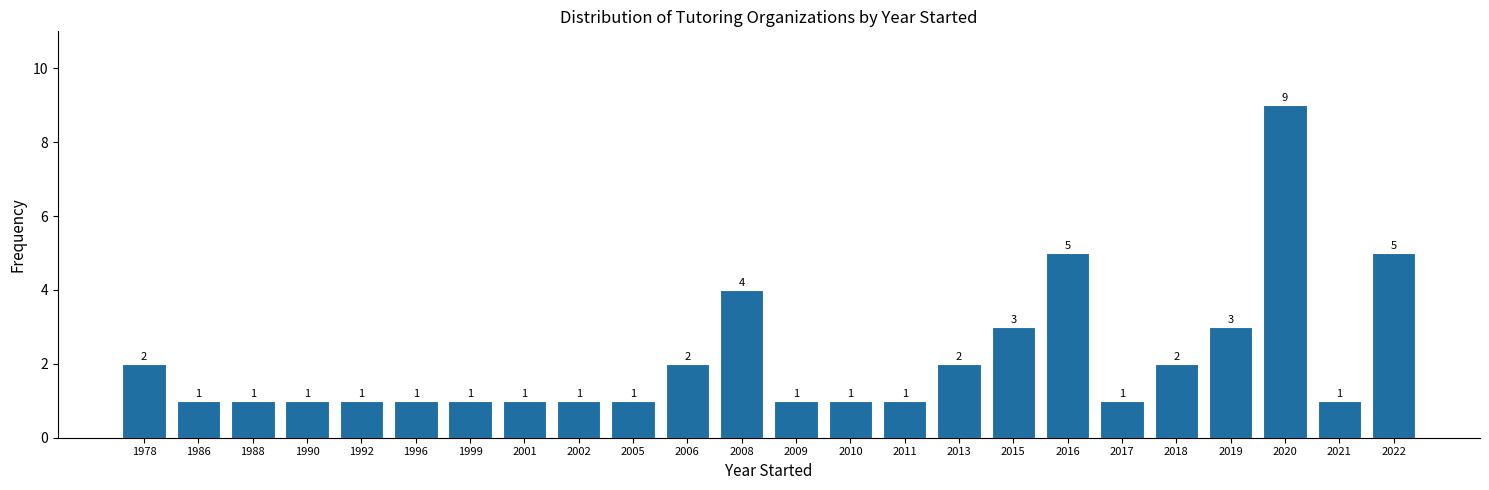

Reading left to right, transcribe all the data shown in this chart.

1978=2	1986=1	1988=1	1990=1	1992=1	1996=1	1999=1	2001=1	2002=1	2005=1	2006=2	2008=4	2009=1	2010=1	2011=1	2013=2	2015=3	2016=5	2017=1	2018=2	2019=3	2020=9	2021=1	2022=5